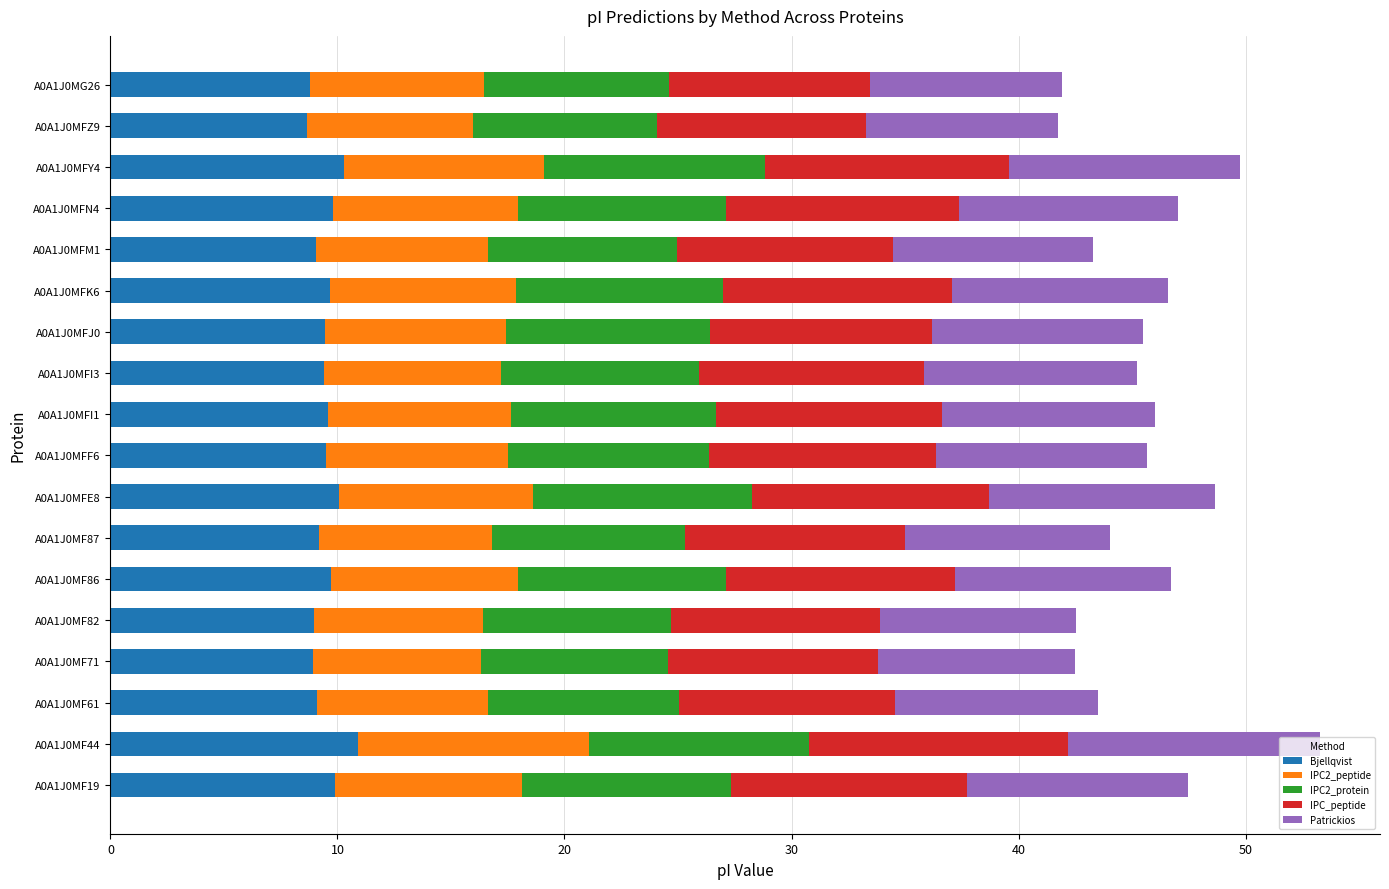

What is the total value across all series at A0A1J0MFK6?

46.6